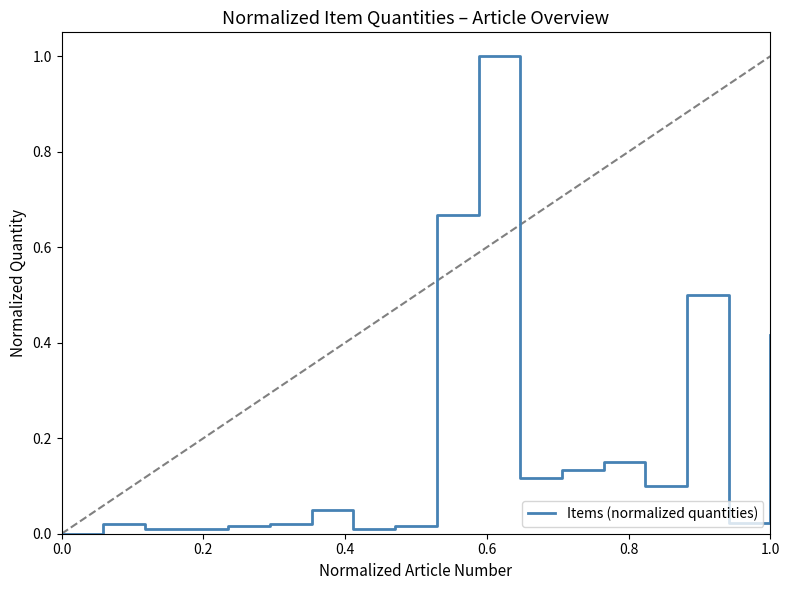

What is the difference between the maximum and minimum values?

1.0